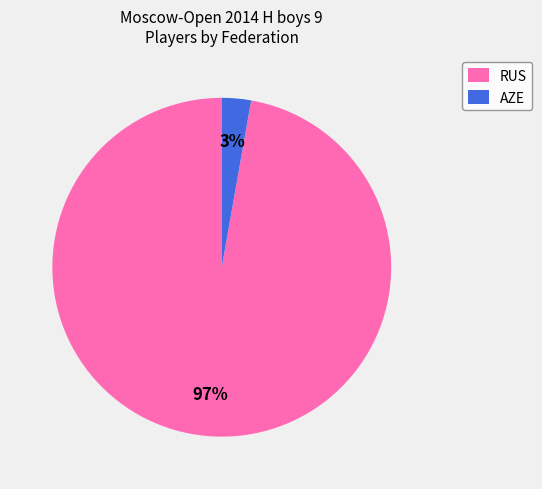

To the nearest percent, what is the average slice percentage?

50%